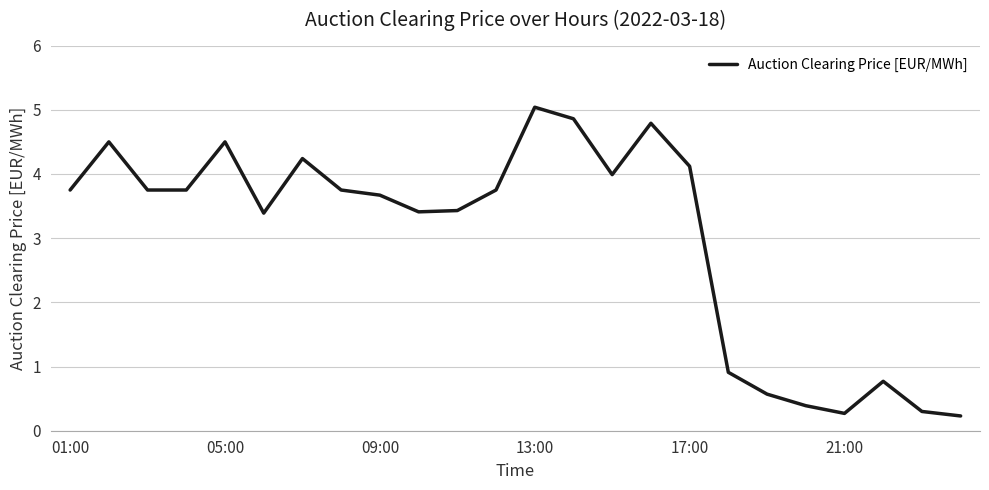

What is the greatest value displayed?

5.0